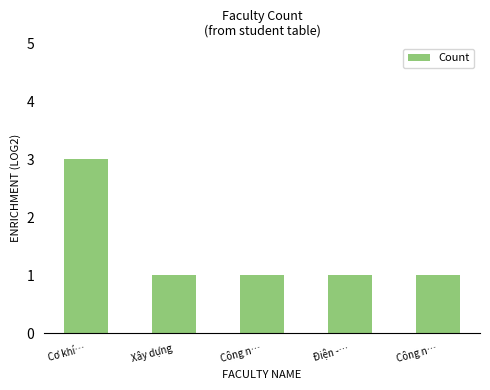

List the labels in order of value, smallest first.

Xây dựng, Công n…, Điện -…, Công n…, Cơ khí…